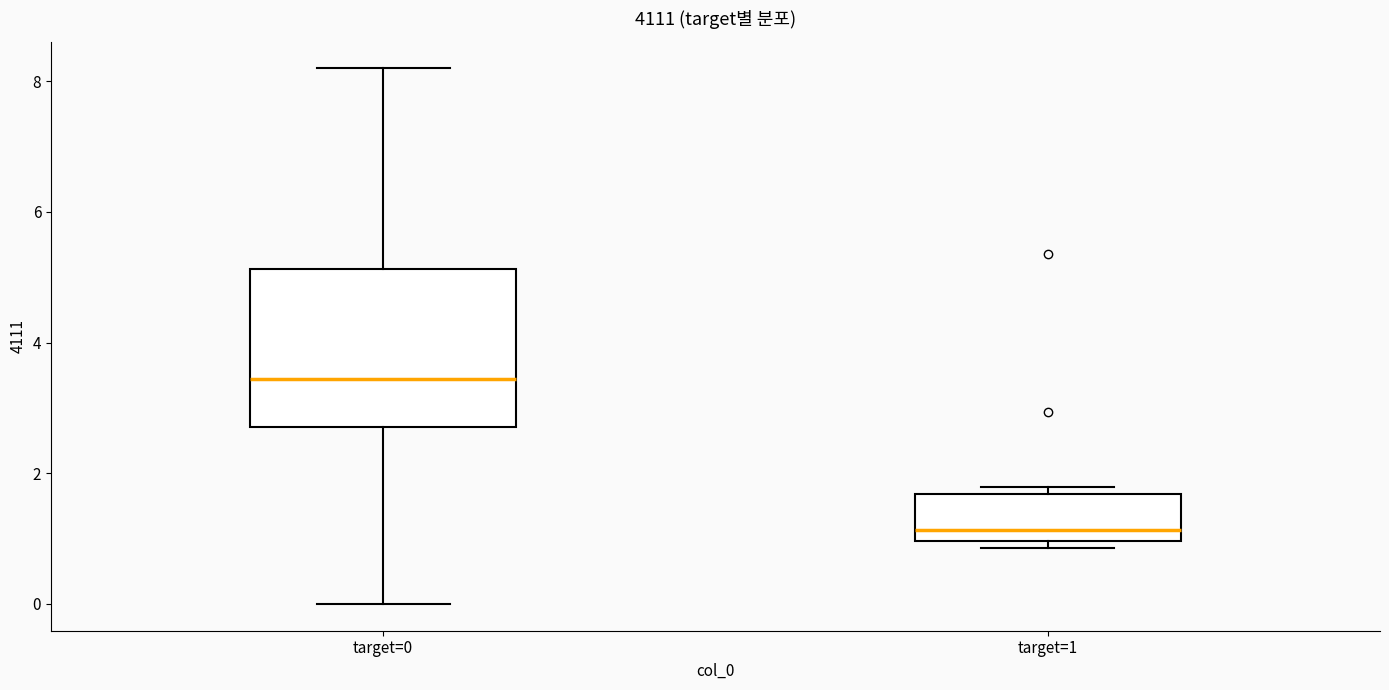

Reading left to right, transcribe this box plot: for each box, give where its median line is, the range the box spans, and where its two whiskers end, as read against the y-axis. The values are not printed on the chart, so give them approximately, as read against the axis.

target=0: median 3.4, box 2.8 to 5.2, whiskers 0.0 to 8.2
target=1: median 1.2, box 1.0 to 1.6, whiskers 0.8 to 1.8